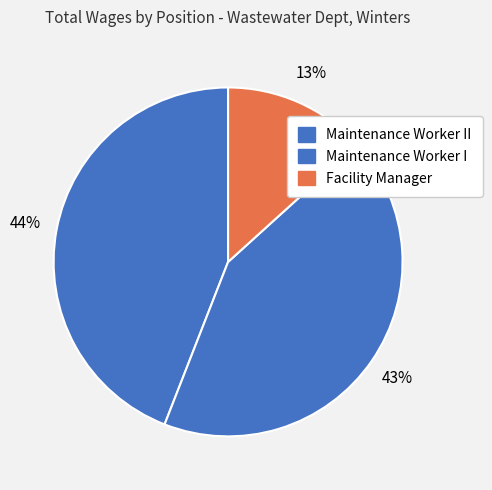

To the nearest percent, what is the average slice percentage?

33%